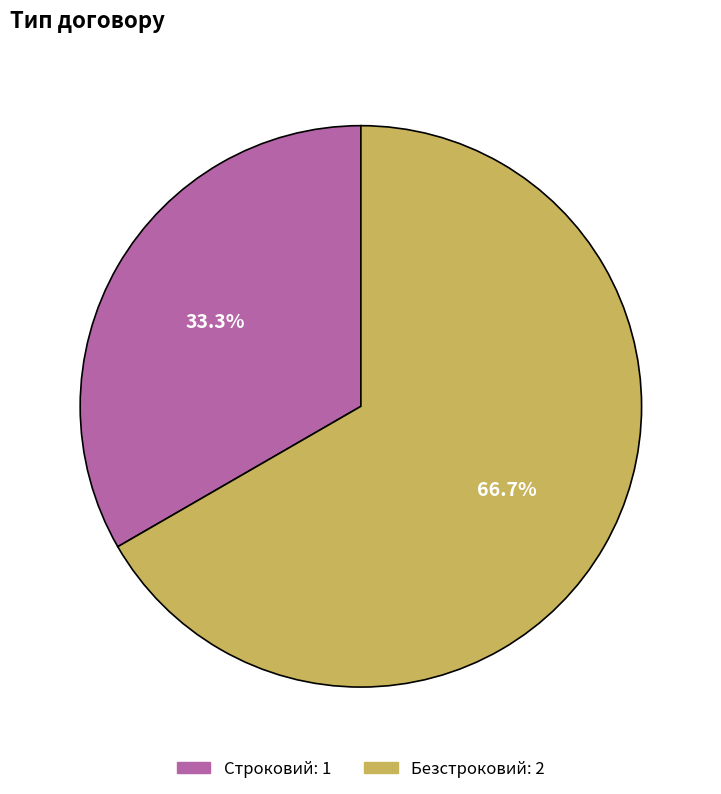

How many slices are in this pie chart?

2